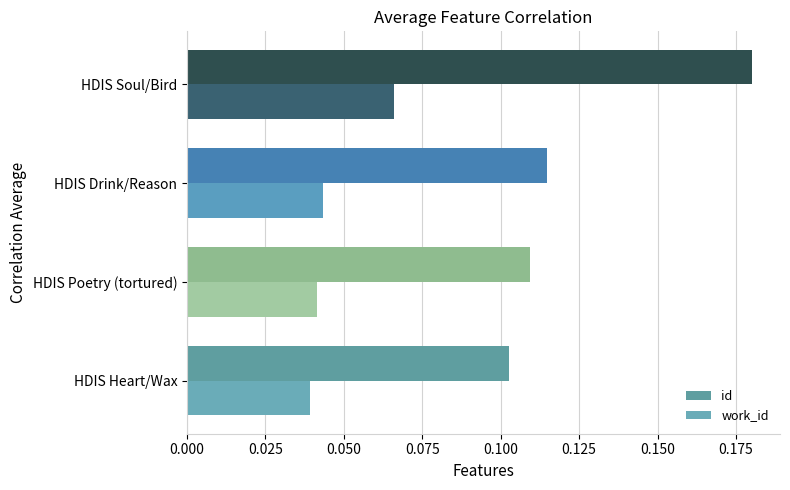

Reading right to left, transcribe all the data shown in this chart.

id: 0.2	0.1	0.1	0.1
work_id: 0.1	0.0	0.0	0.0